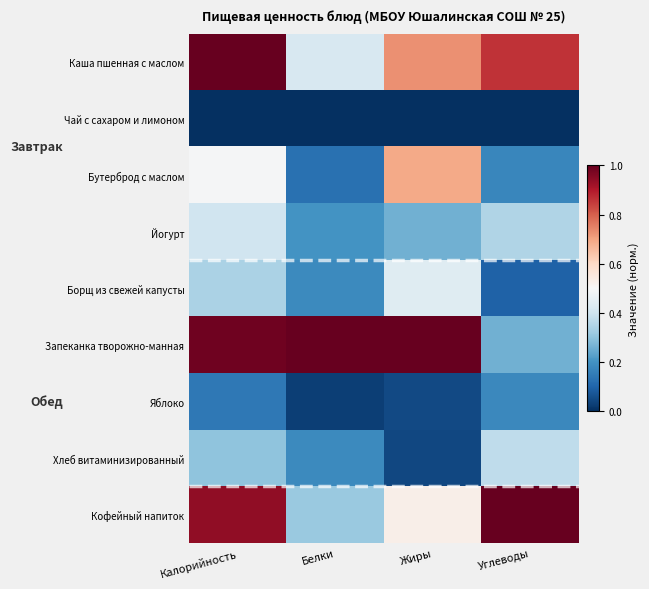

Which label corresponds to the largest value in the chart?

Калорийность